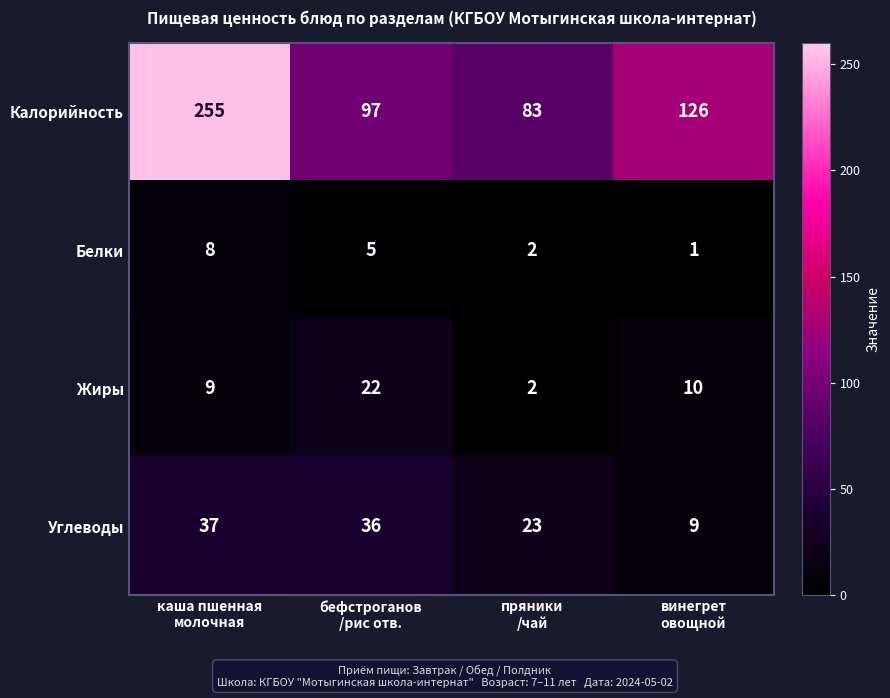

Which label corresponds to the largest value in the chart?

каша пшенная
молочная